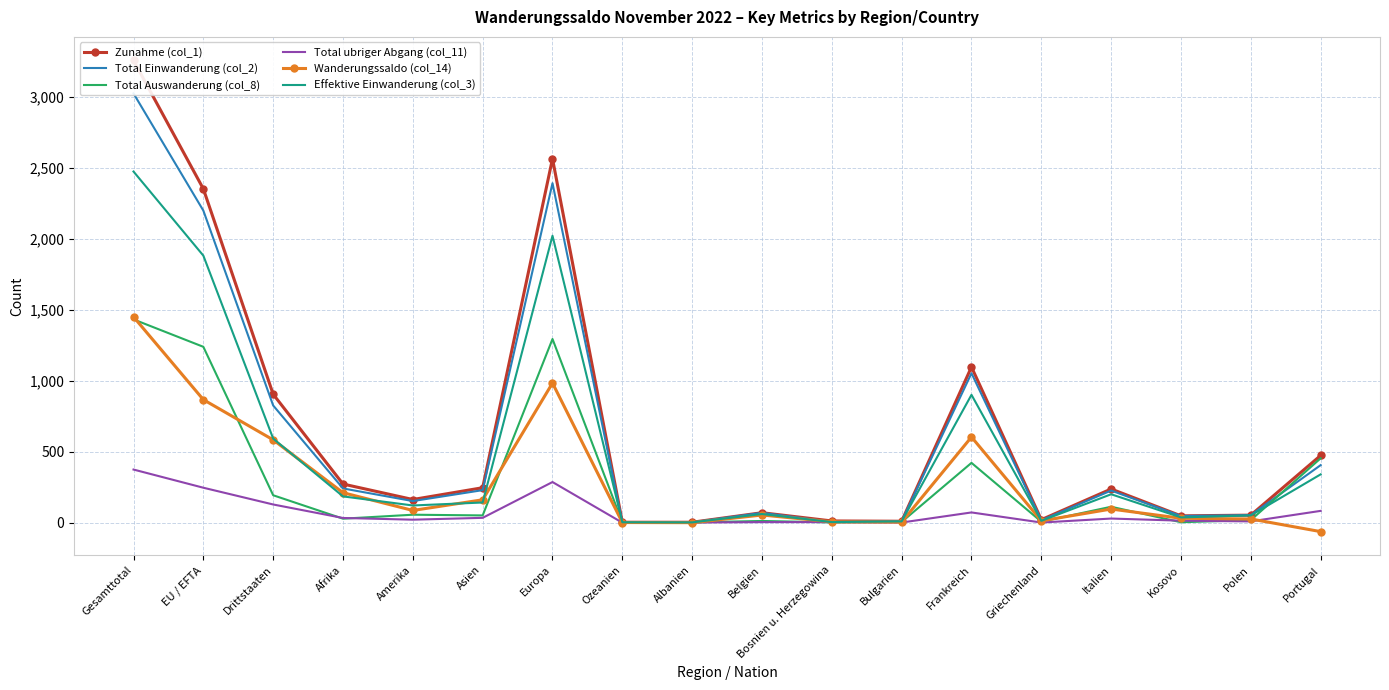

At which category does Total Einwanderung (col_2) reach its first local valley?

Amerika